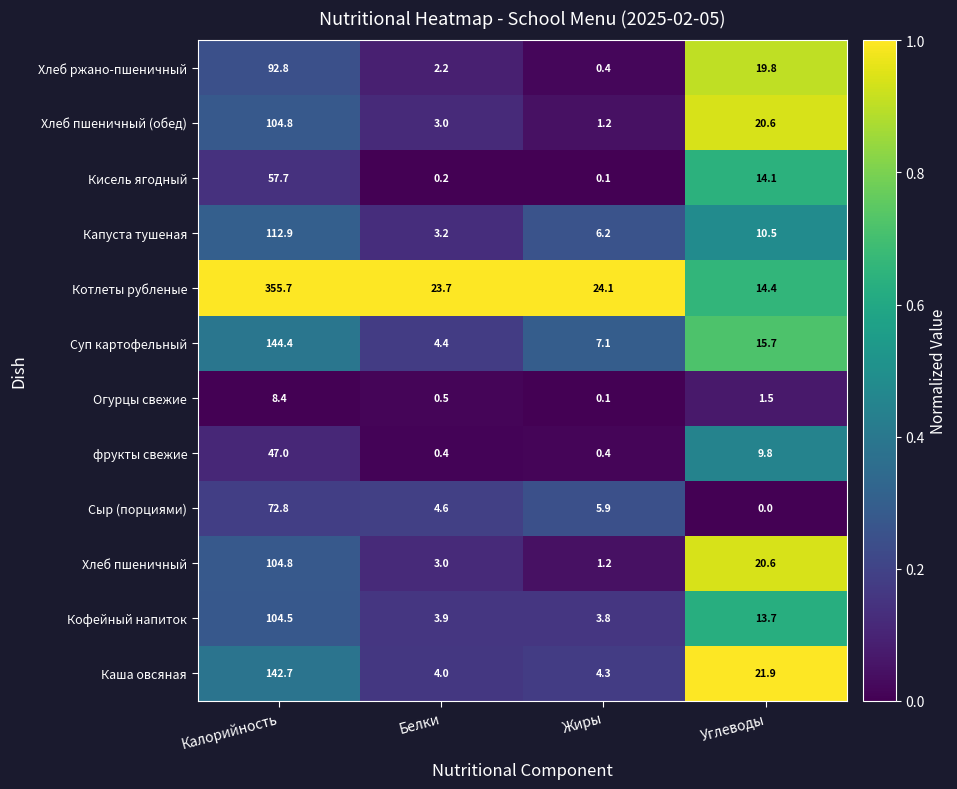

What is the approximate value of Капуста тушеная at Углеводы?

10.5